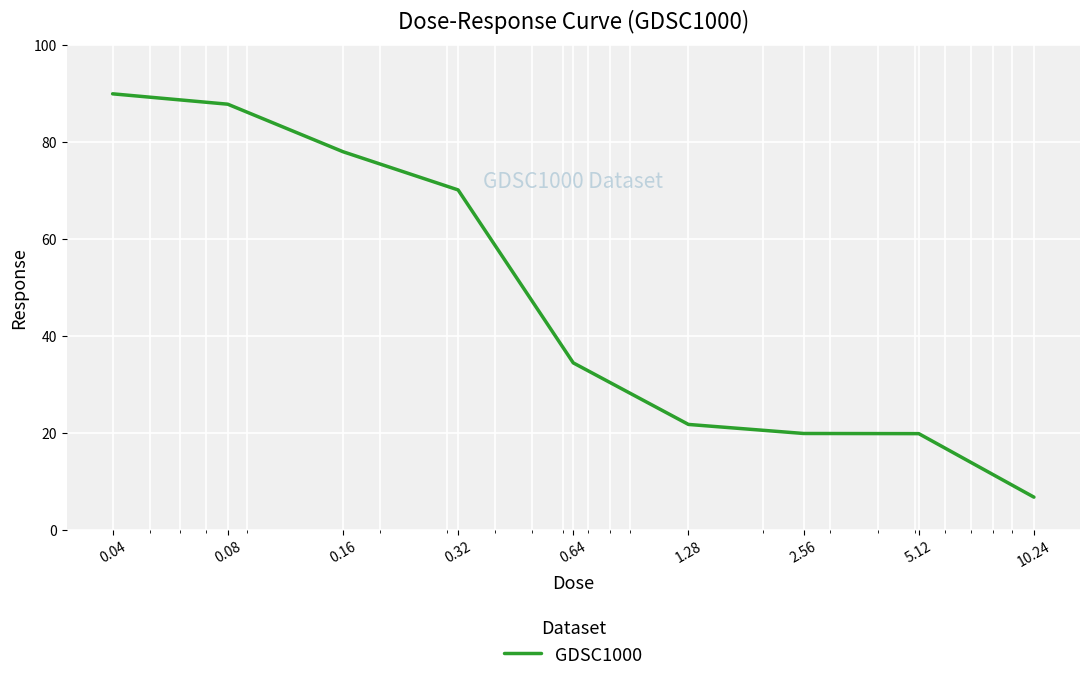

What is the difference between the maximum and minimum values?

83.2